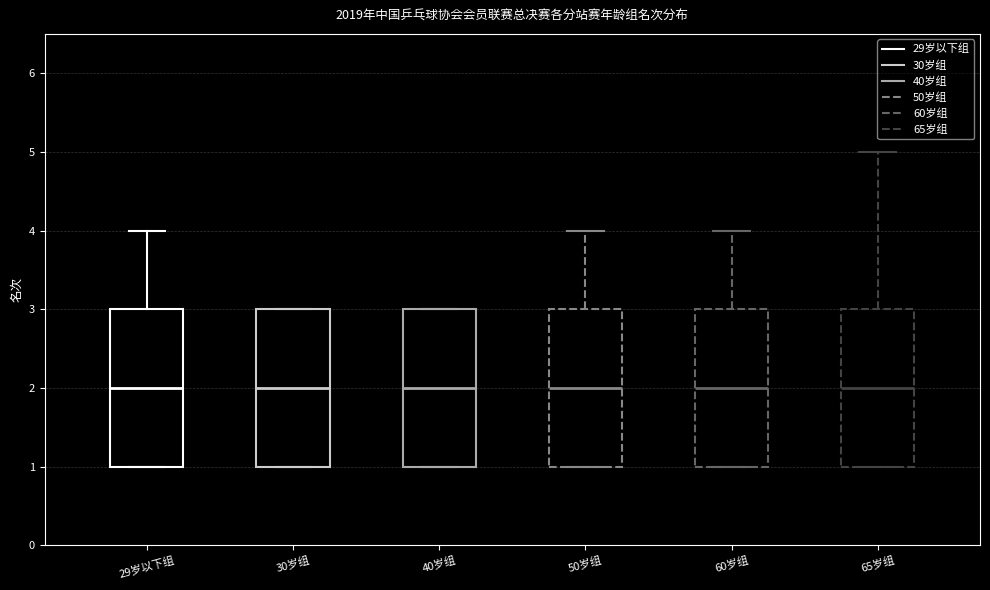

Where is the upper edge of the box for 29岁以下组 on the y-axis? The values are not printed on the chart, so give them approximately, as read against the axis.

3